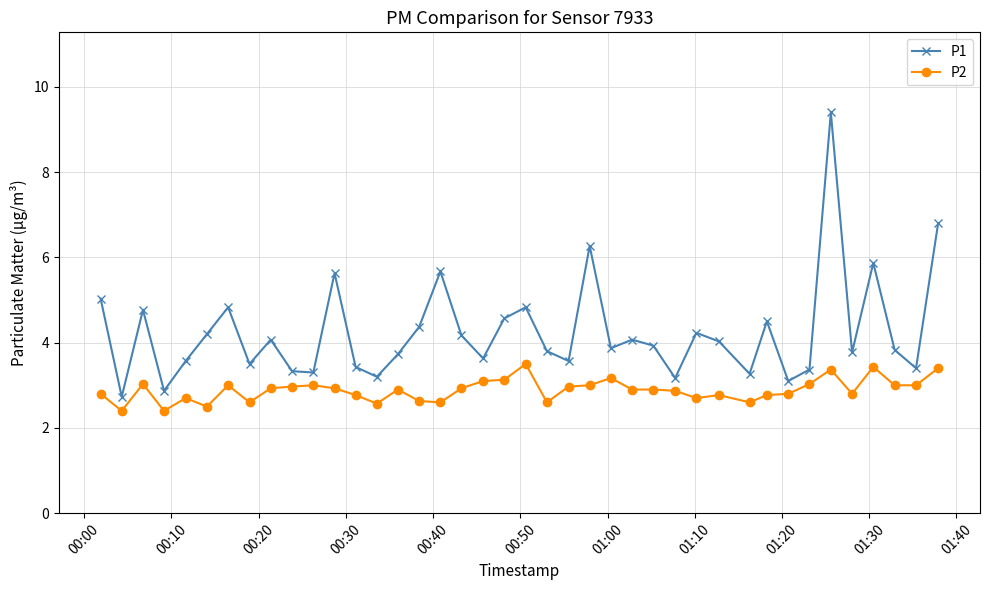

What is the greatest value displayed?

9.4